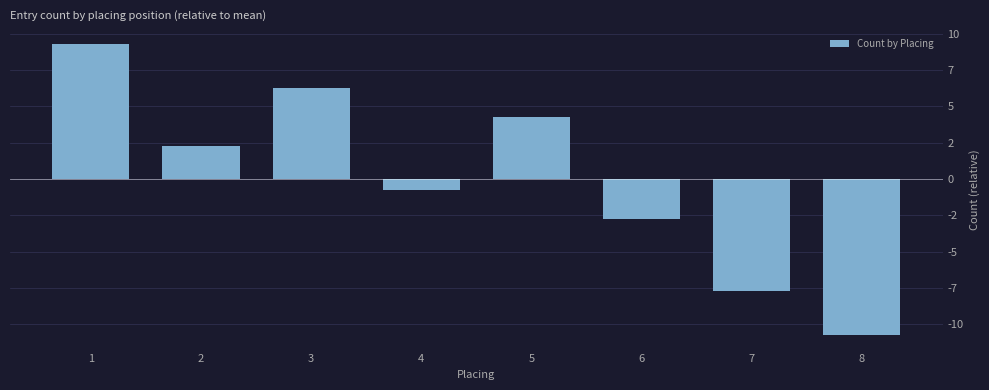

Rank the categories by value from lowest to highest.

8, 7, 6, 4, 2, 5, 3, 1